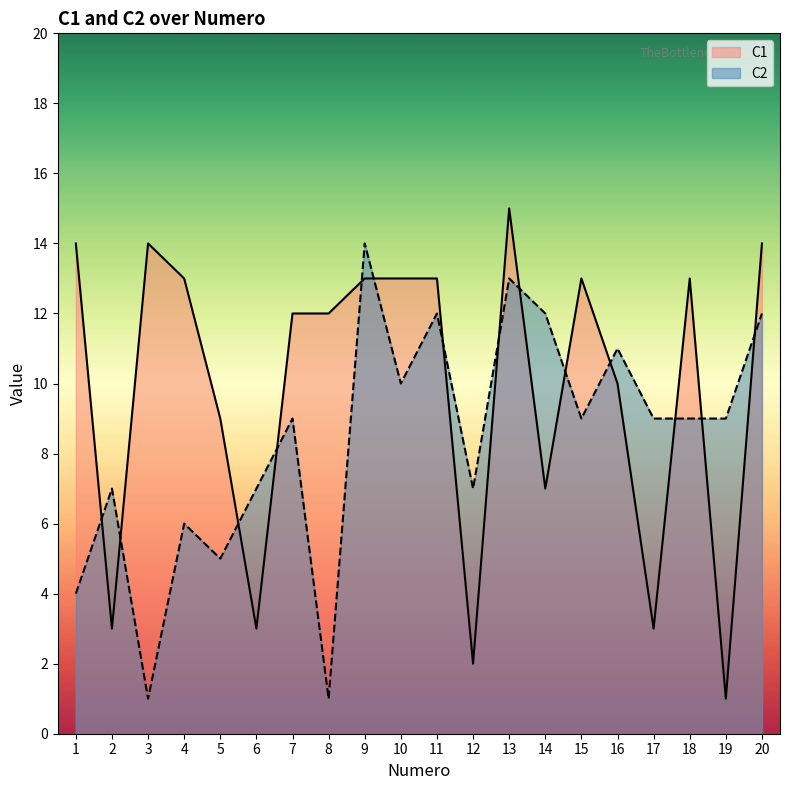

Is the value of C2 at 19 greater than the value of C1 at 15?

No